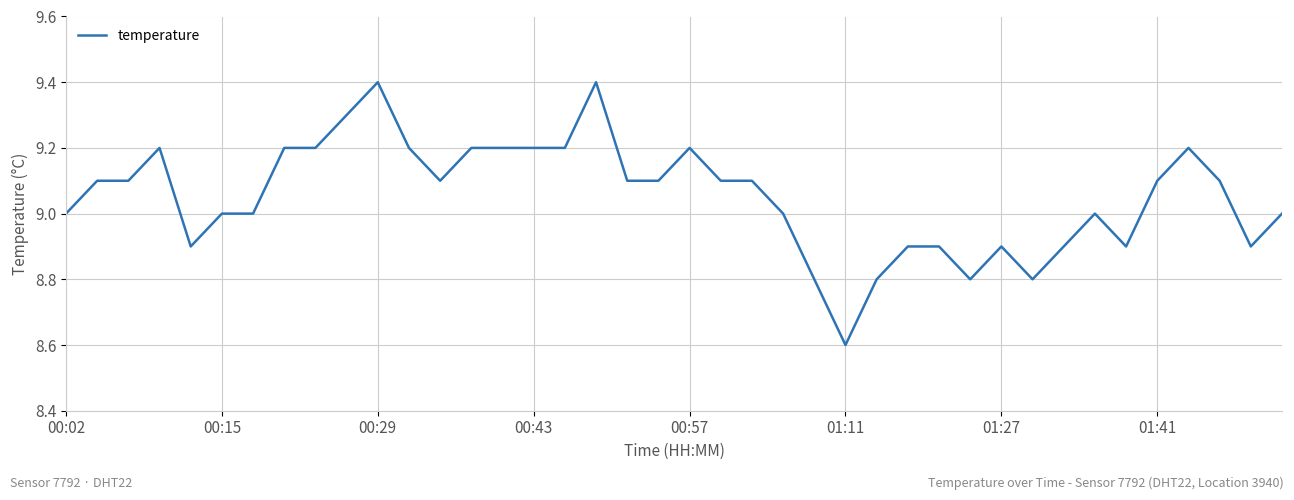

What is the greatest value displayed?

9.4